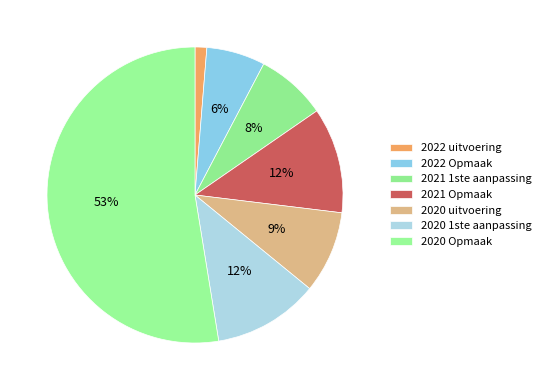

To the nearest percent, what portion does 2020 Opmaak represent?

53%